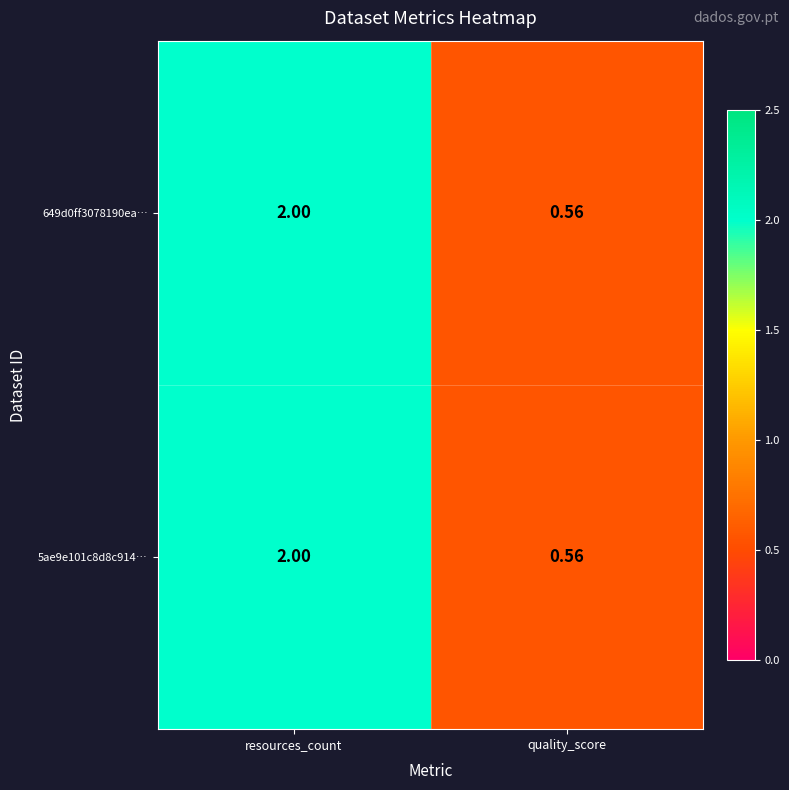

At which category is the sum across all series the highest?

resources_count